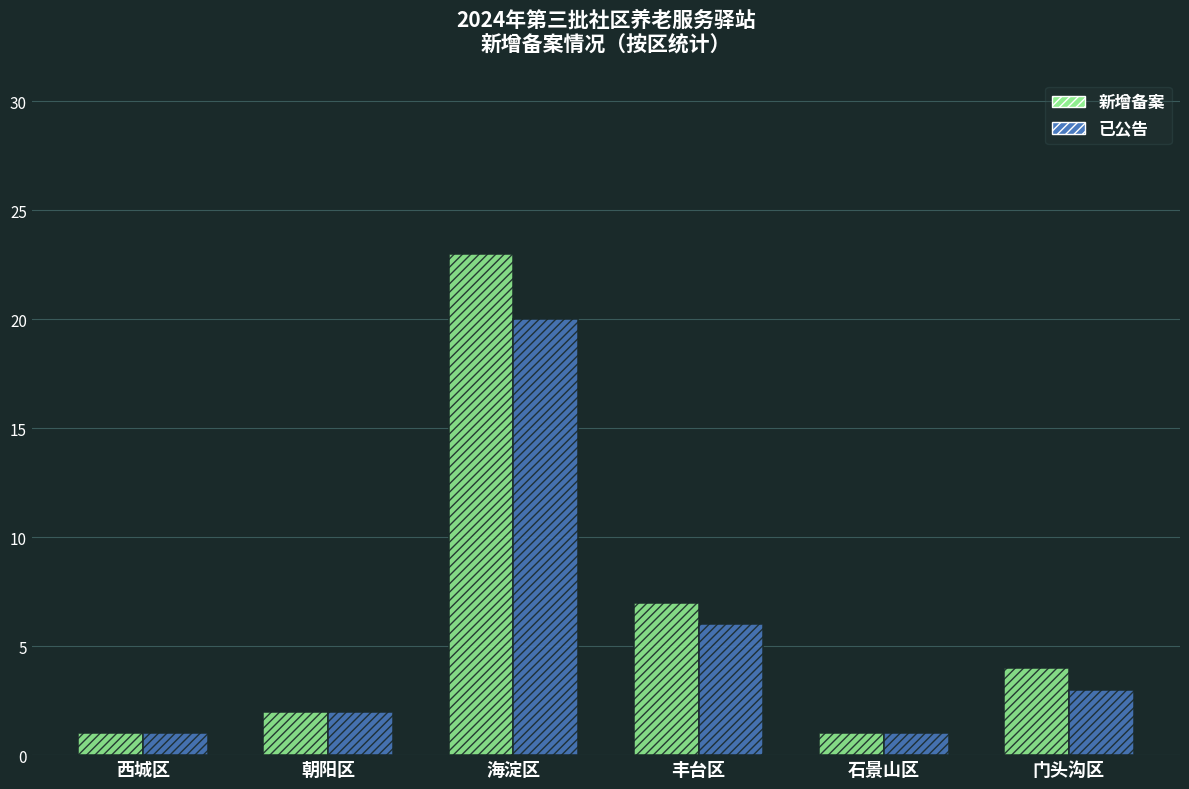

What are all the series names shown in the legend?

新增备案, 已公告